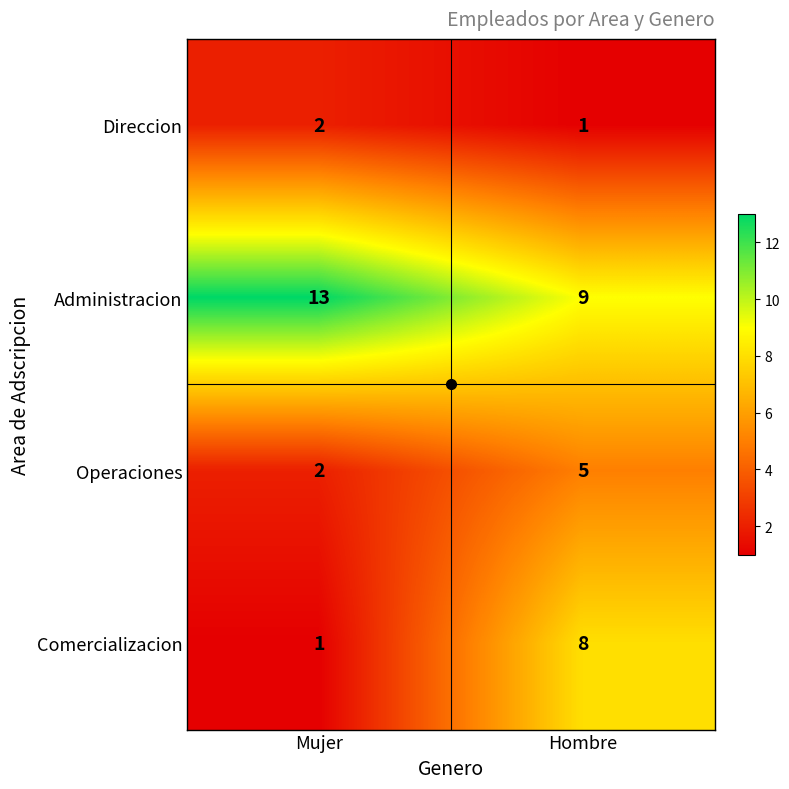

Which series has the largest total across all categories?

Administracion